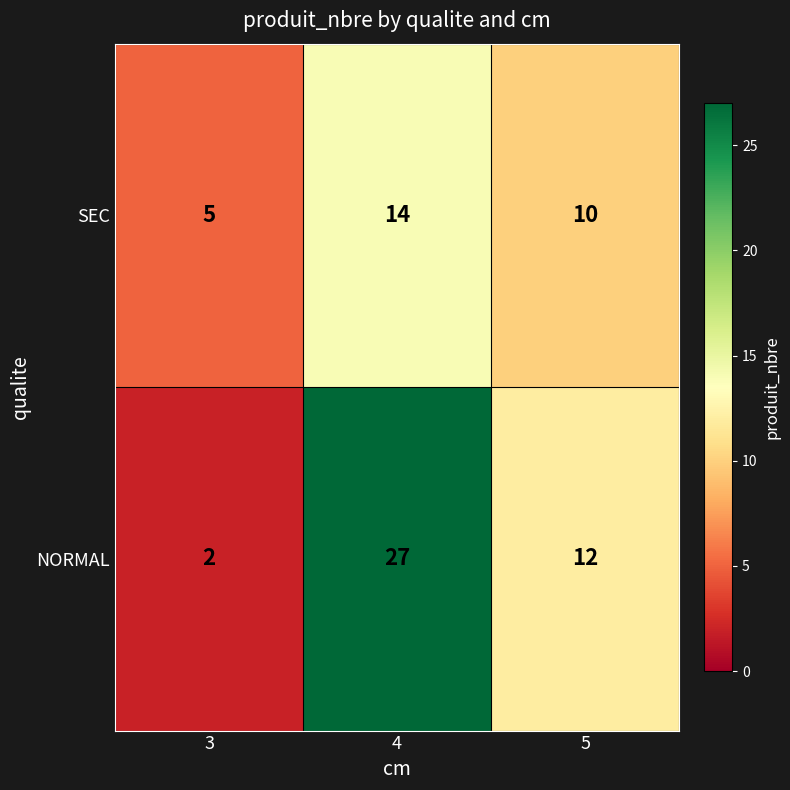

Is it true that SEC equals 7 at 5?

False